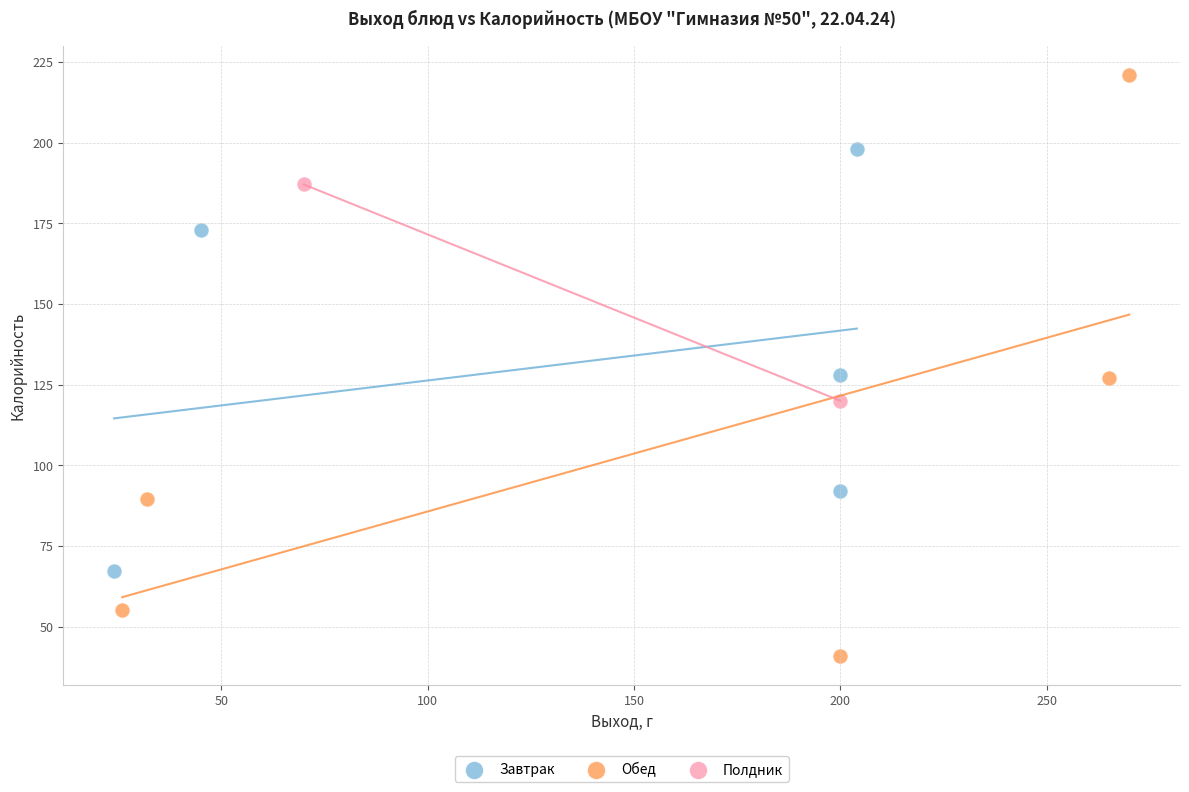

Which series reaches the minimum Y coordinate?

Обед